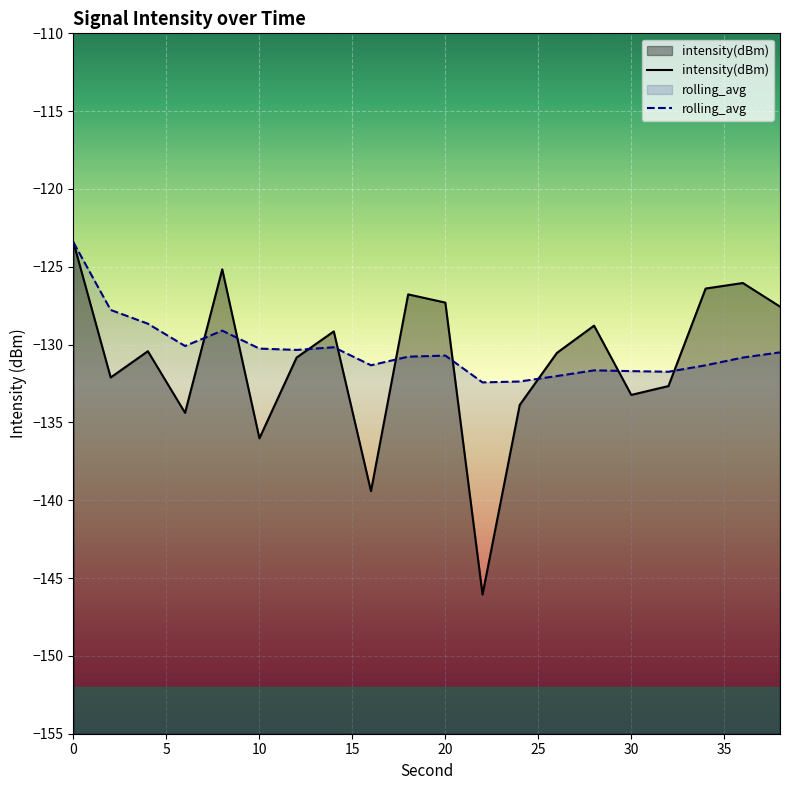

List the series in order of their overall mean, lowest first.

intensity(dBm), rolling_avg